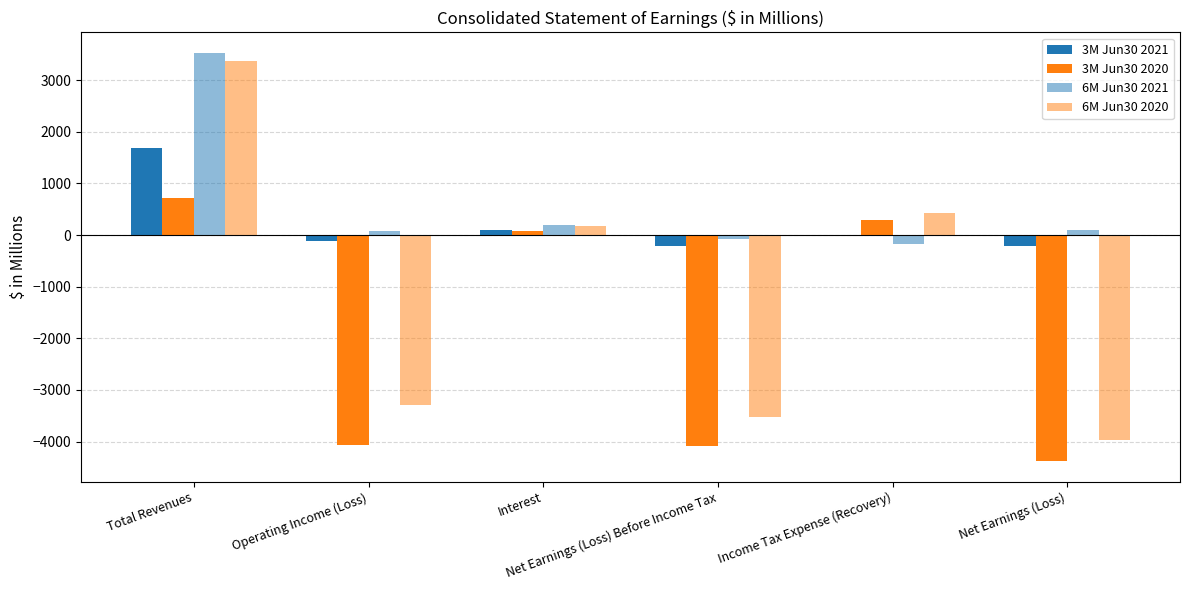

At Total Revenues, list the series in order from largest to smallest.

6M Jun30 2021, 6M Jun30 2020, 3M Jun30 2021, 3M Jun30 2020